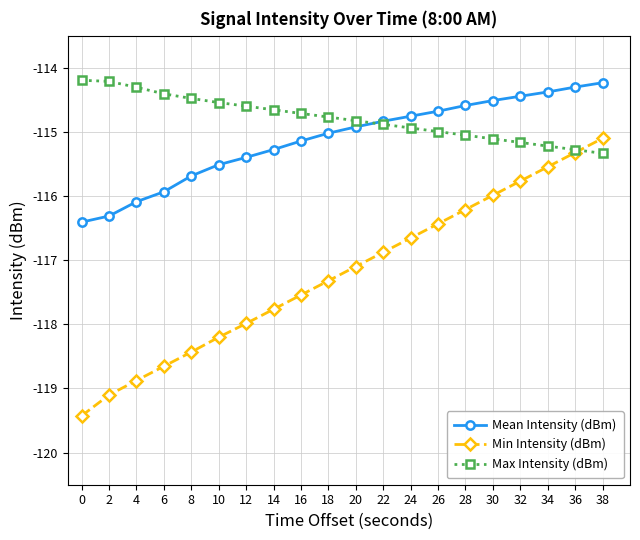

Reading left to right, list all the values displayed in this chart.

Mean Intensity (dBm): 0=-116.4	2=-116.3	4=-116.1	6=-115.9	8=-115.7	10=-115.5	12=-115.4	14=-115.3	16=-115.1	18=-115.0	20=-114.9	22=-114.8	24=-114.8	26=-114.7	28=-114.6	30=-114.5	32=-114.4	34=-114.4	36=-114.3	38=-114.2
Min Intensity (dBm): 0=-119.4	2=-119.1	4=-118.9	6=-118.7	8=-118.4	10=-118.2	12=-118.0	14=-117.8	16=-117.5	18=-117.3	20=-117.1	22=-116.9	24=-116.7	26=-116.4	28=-116.2	30=-116.0	32=-115.8	34=-115.5	36=-115.3	38=-115.1
Max Intensity (dBm): 0=-114.2	2=-114.2	4=-114.3	6=-114.4	8=-114.5	10=-114.5	12=-114.6	14=-114.7	16=-114.7	18=-114.8	20=-114.8	22=-114.9	24=-114.9	26=-115.0	28=-115.1	30=-115.1	32=-115.2	34=-115.2	36=-115.3	38=-115.3